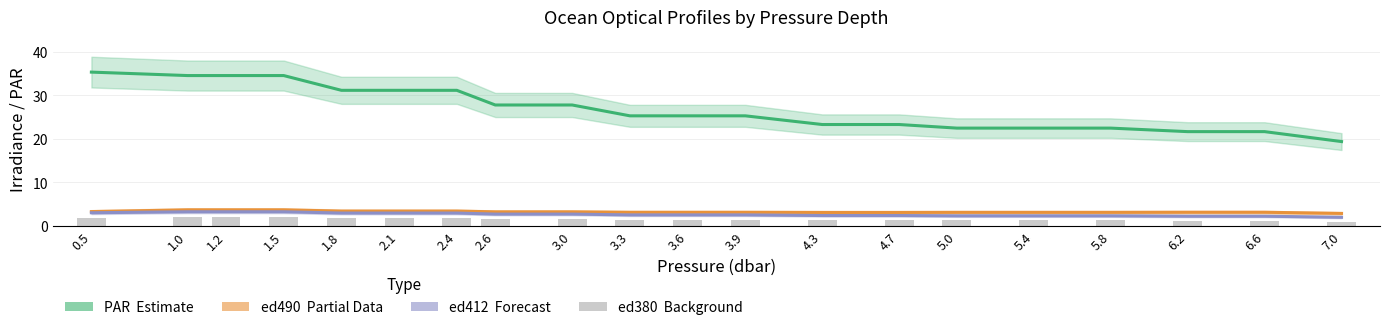

At how many categories does at least one series exceed 14?

20